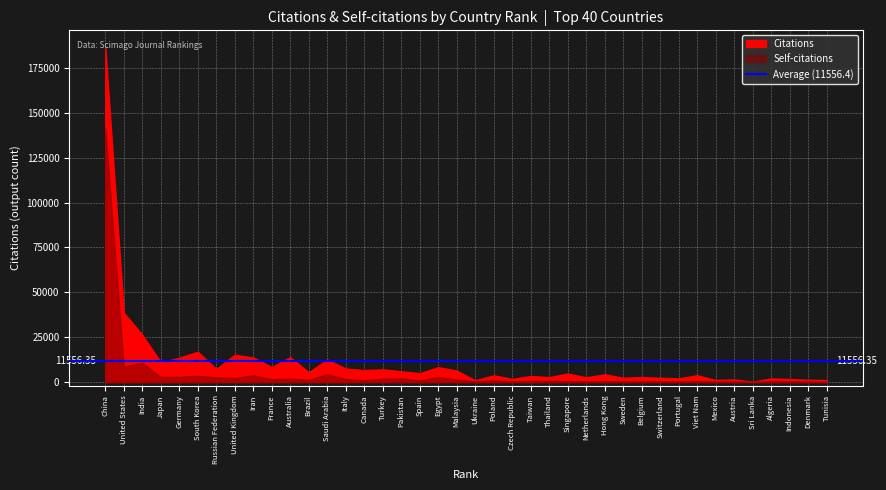

True or false: Citations has a value of 8261 at 19.

True